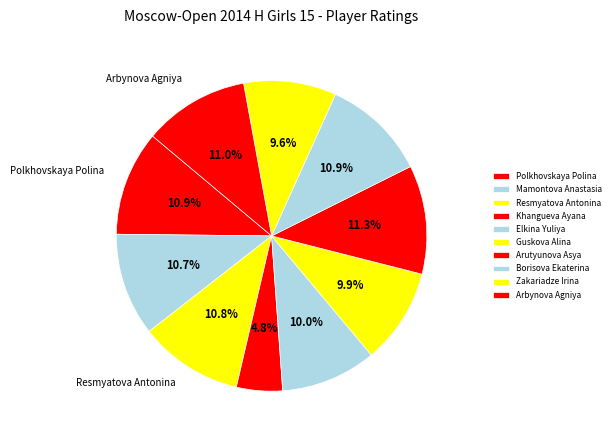

Between Polkhovskaya Polina and Guskova Alina, which is larger?

Polkhovskaya Polina